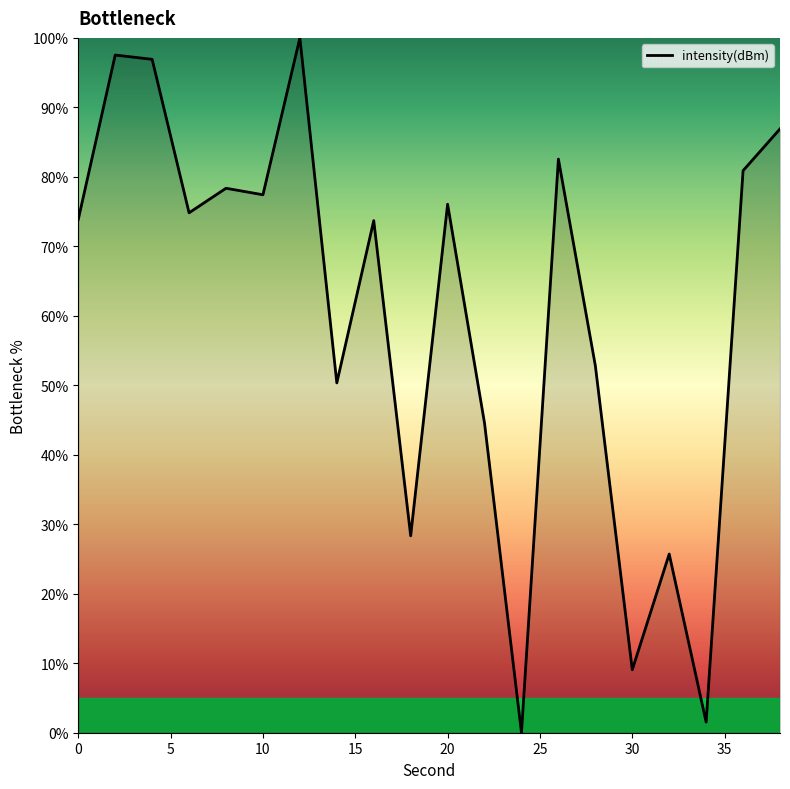

What is the maximum value shown in the chart?

100.0